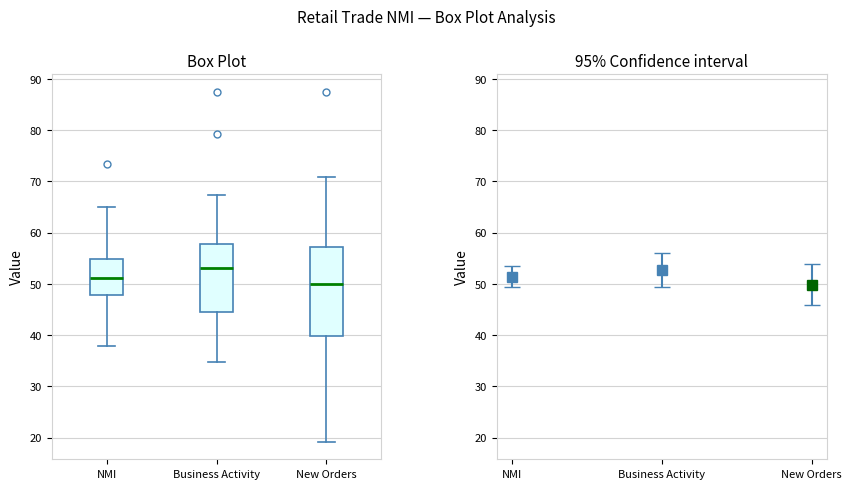

Reading left to right, read every box against the y-axis: the position of its median line, the range the box covers, and the ends of its whiskers. The values are not printed on the chart, so give them approximately, as read against the axis.

NMI: median 51, box 48 to 55, whiskers 38 to 65
Business Activity: median 53, box 44 to 58, whiskers 35 to 67
New Orders: median 50, box 40 to 57, whiskers 19 to 71